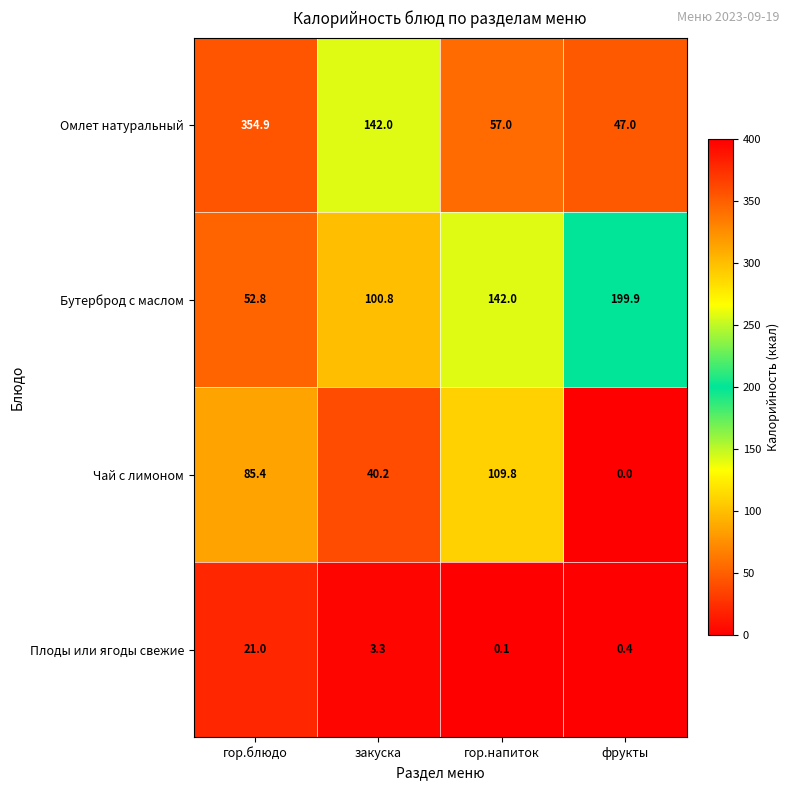

What is the difference between the maximum and minimum values in the Омлет натуральный series?

307.9